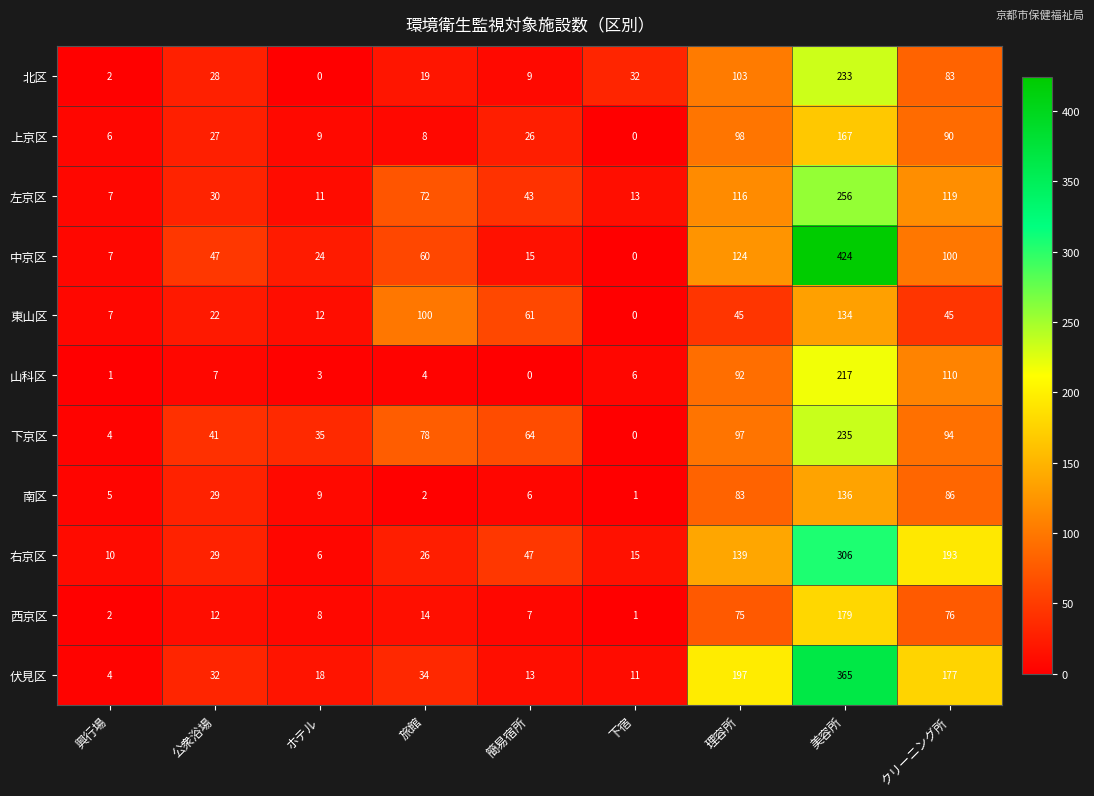

At which category does the chart reach its peak across all series?

美容所